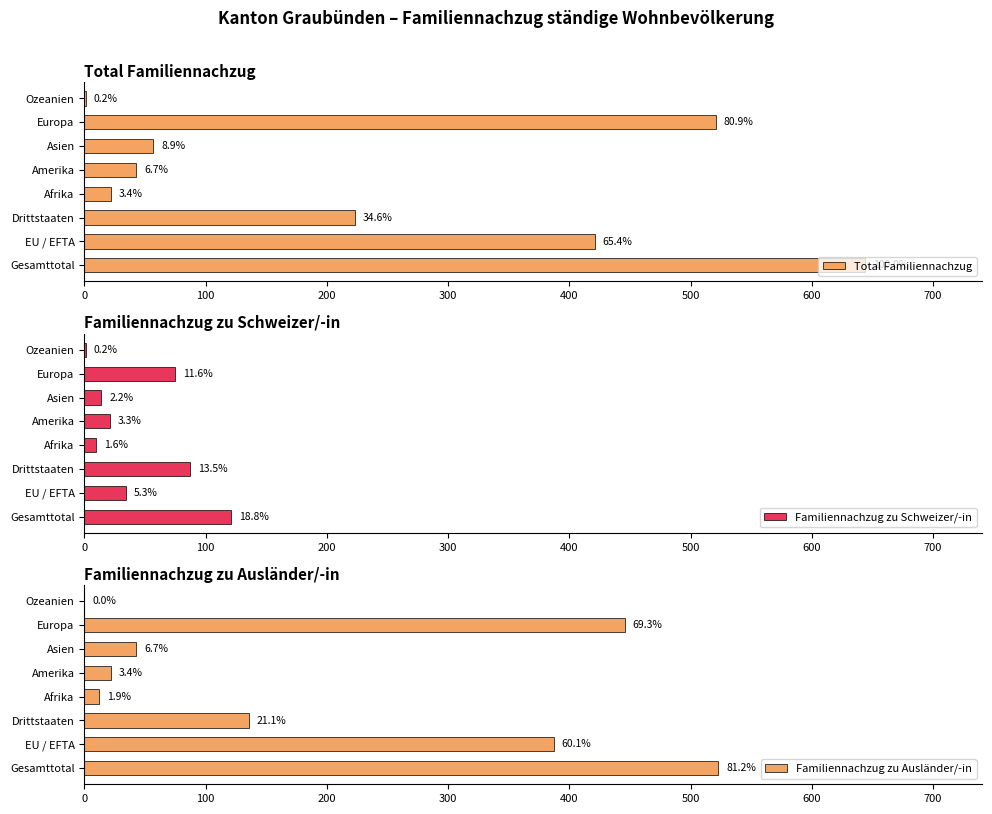

How many data points does each series have?

8